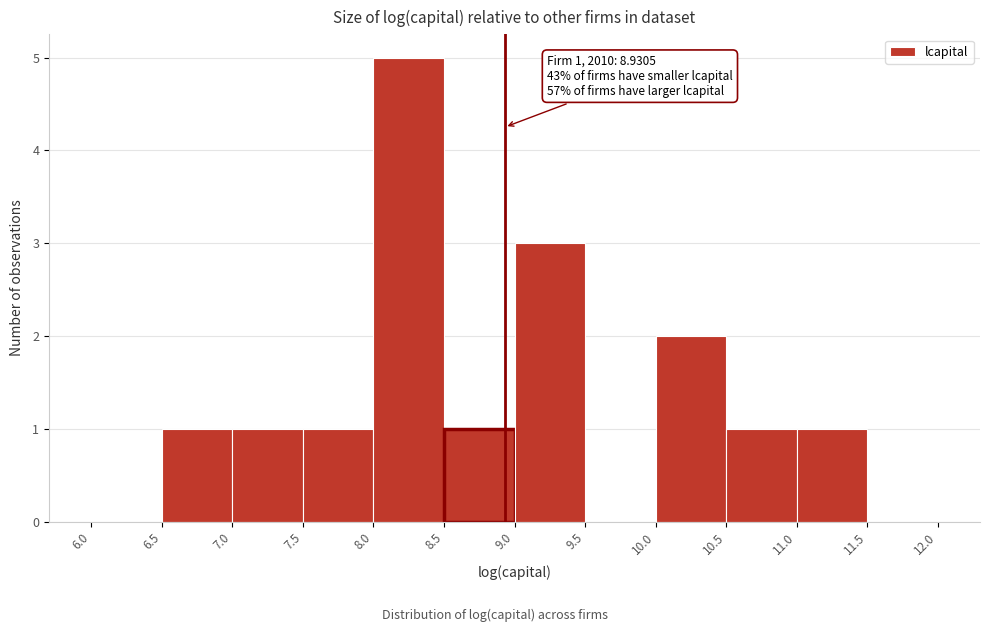

Over which range of the x-axis is the bar tallest?

8.0 to 8.5